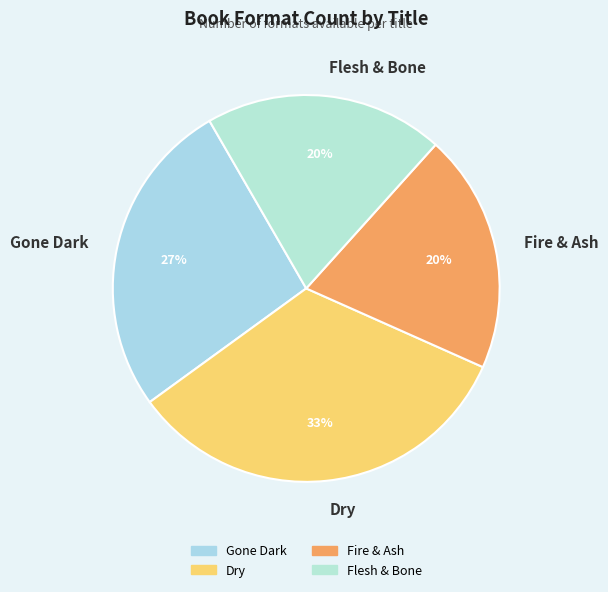

Which slice is the largest?

Dry